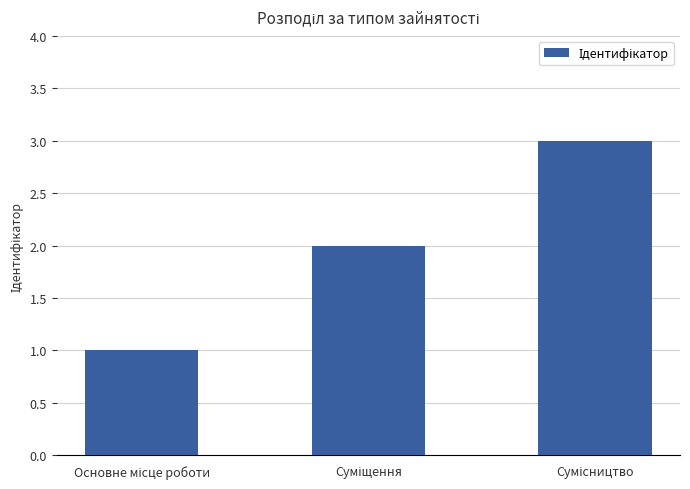

What is the sum of all values?

6